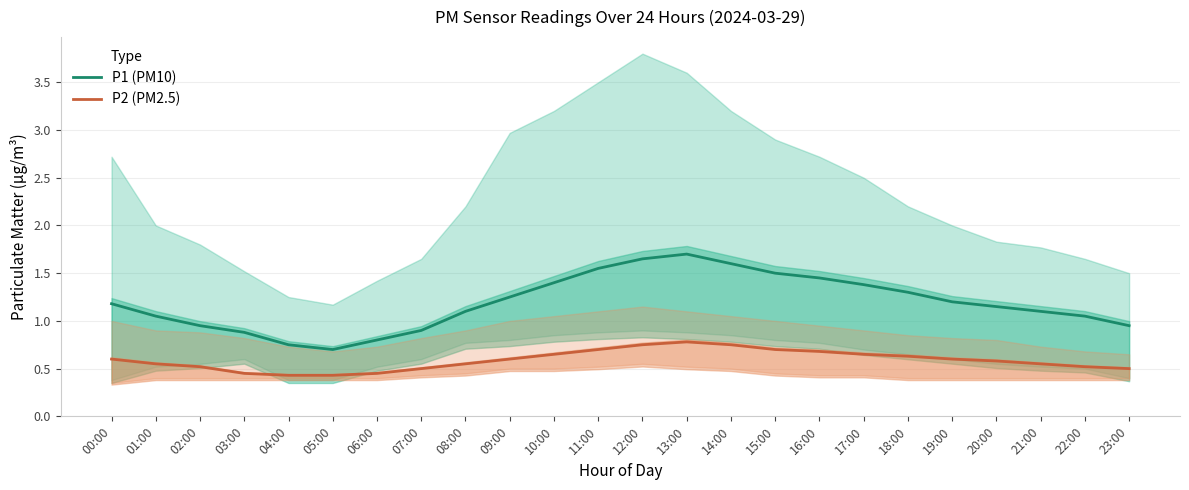

Which series changed the most between 09:00 and 18:00?

P1 (PM10)